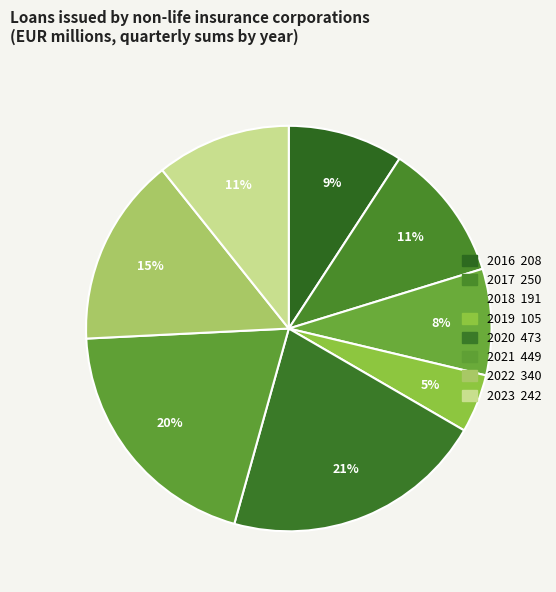

Which slice is the largest?

2020-Q1